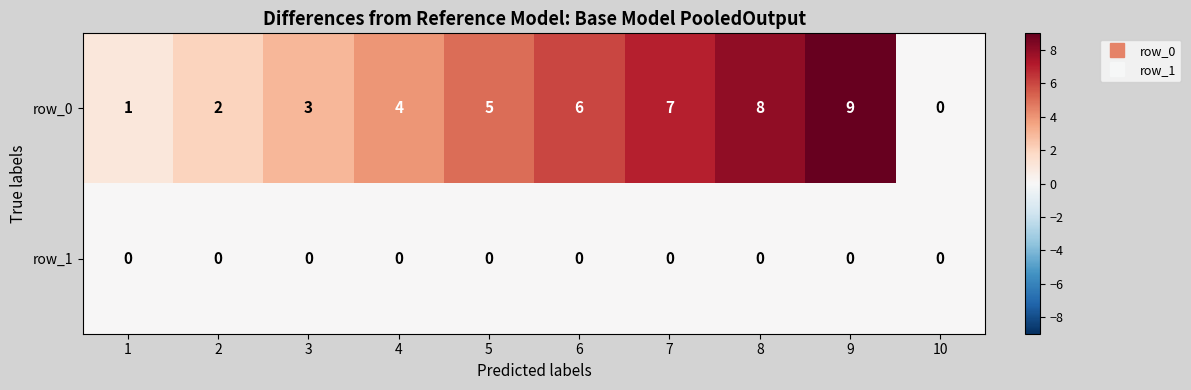

The row_0 series shows 4 at 4. True or false?

True